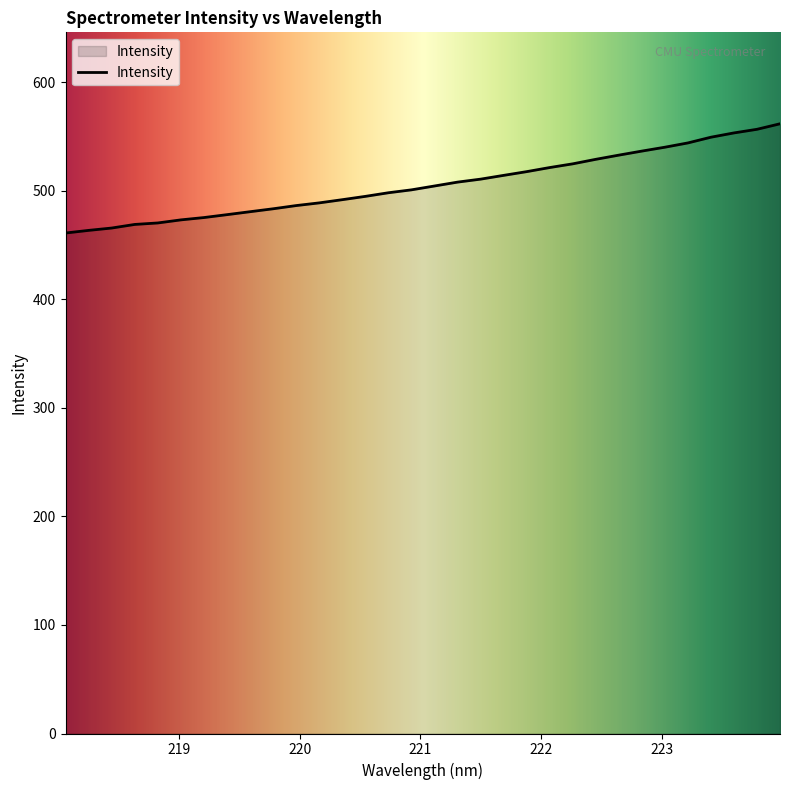

What is the minimum value shown in the chart?

461.2